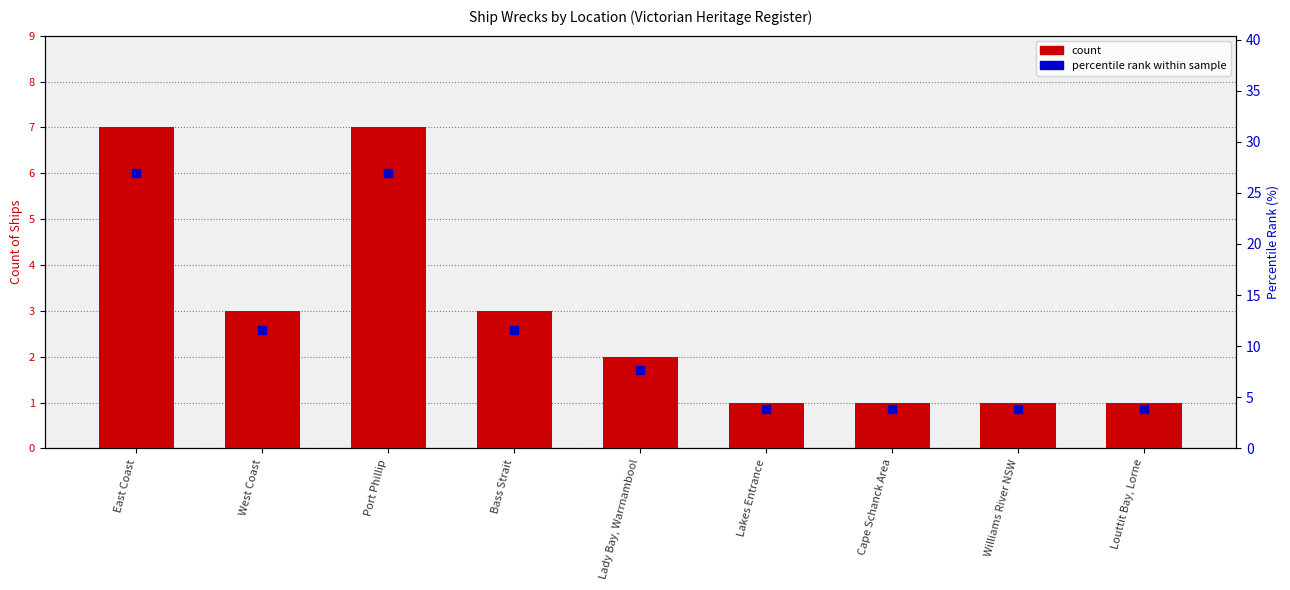

Which series contains the lowest Y value?

count